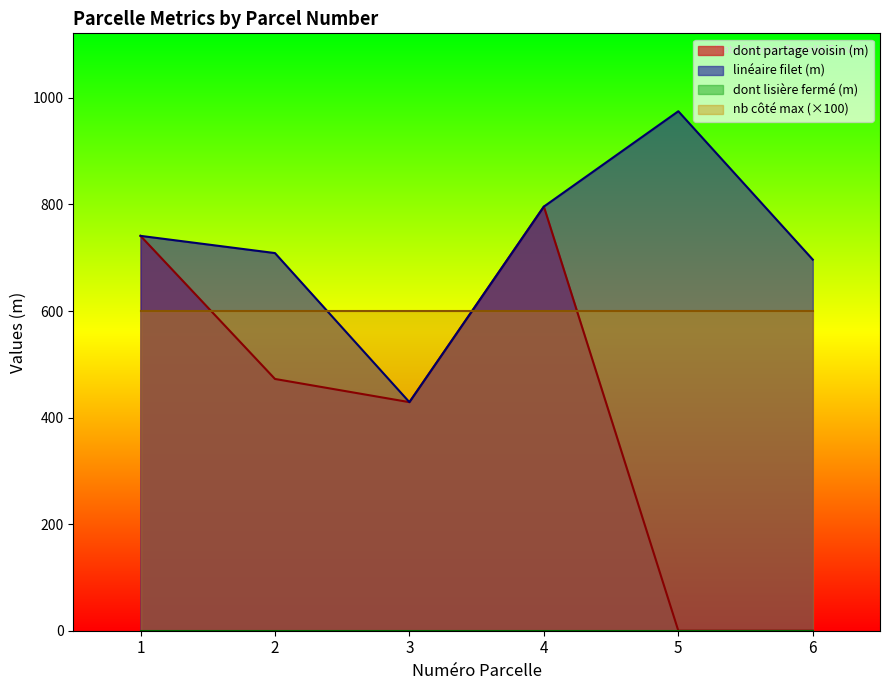

What is the maximum value shown in the chart?

974.9